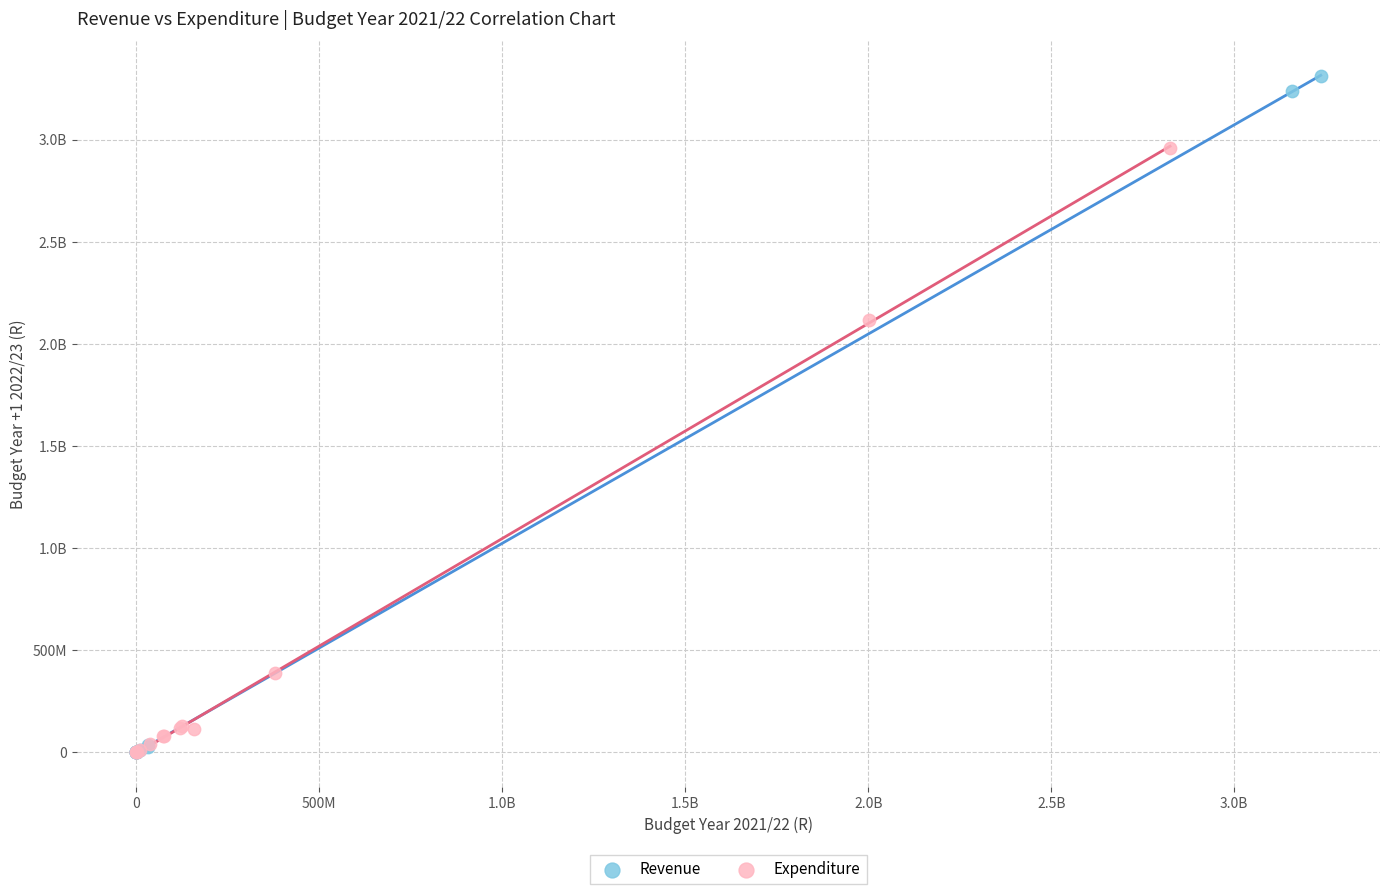

What are all the series names shown in the legend?

Revenue, Expenditure